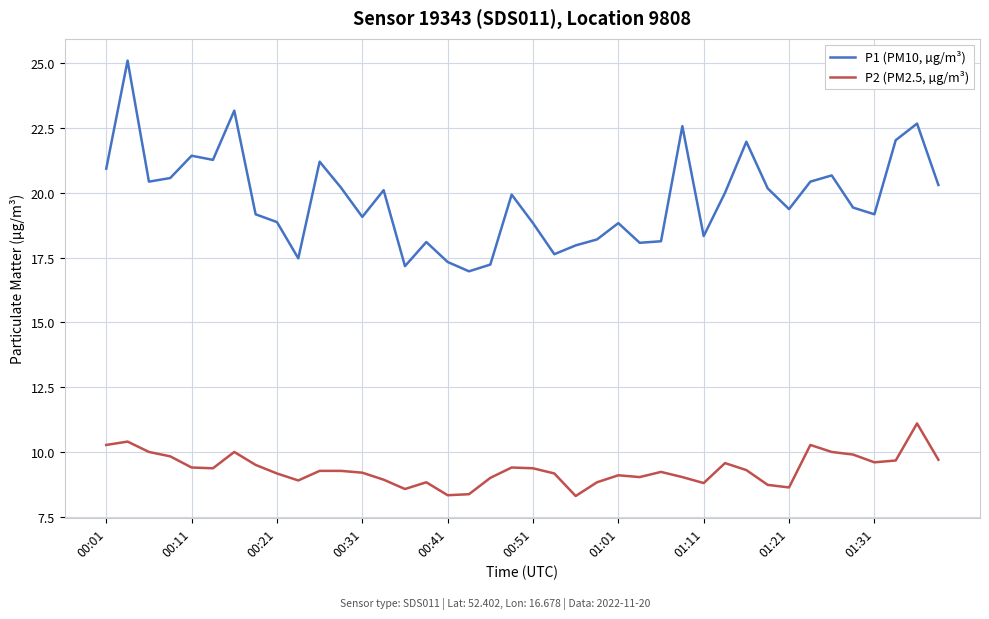

How many interior local valleys does the P1 (PM10, µg/m³) series have?

11